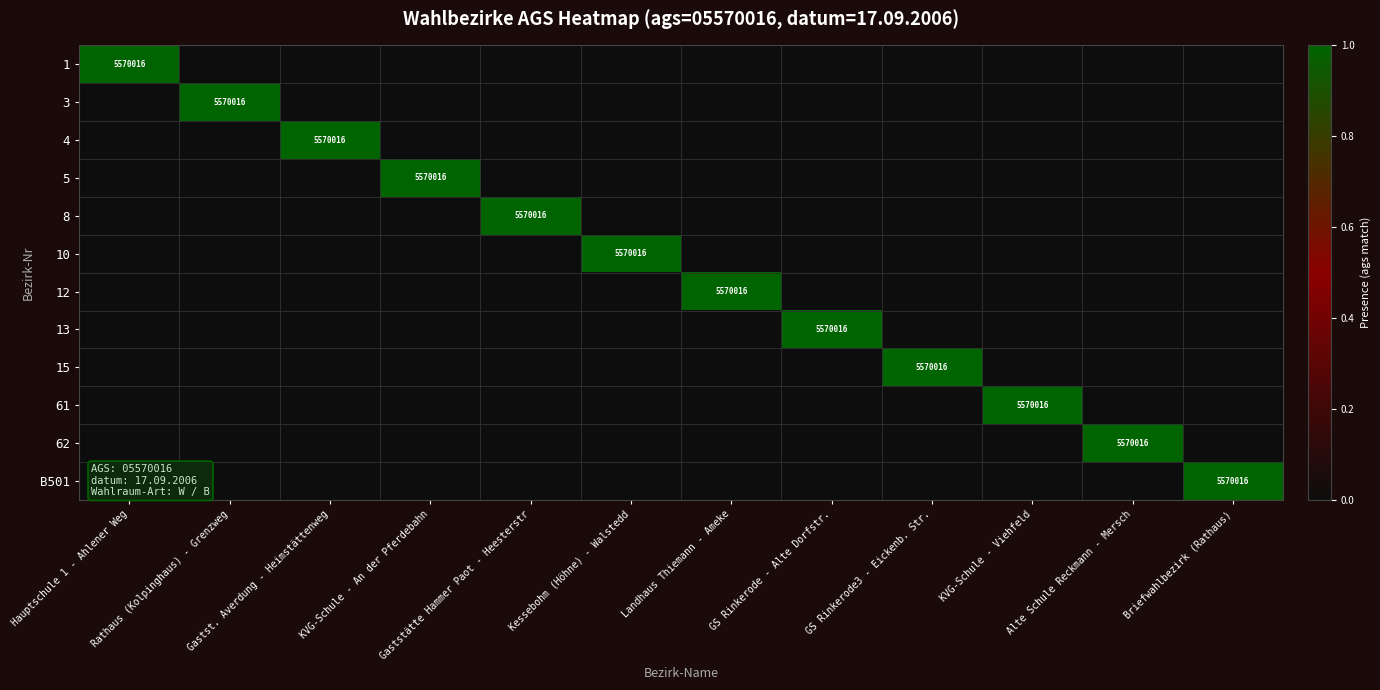

What is the greatest value displayed?

1